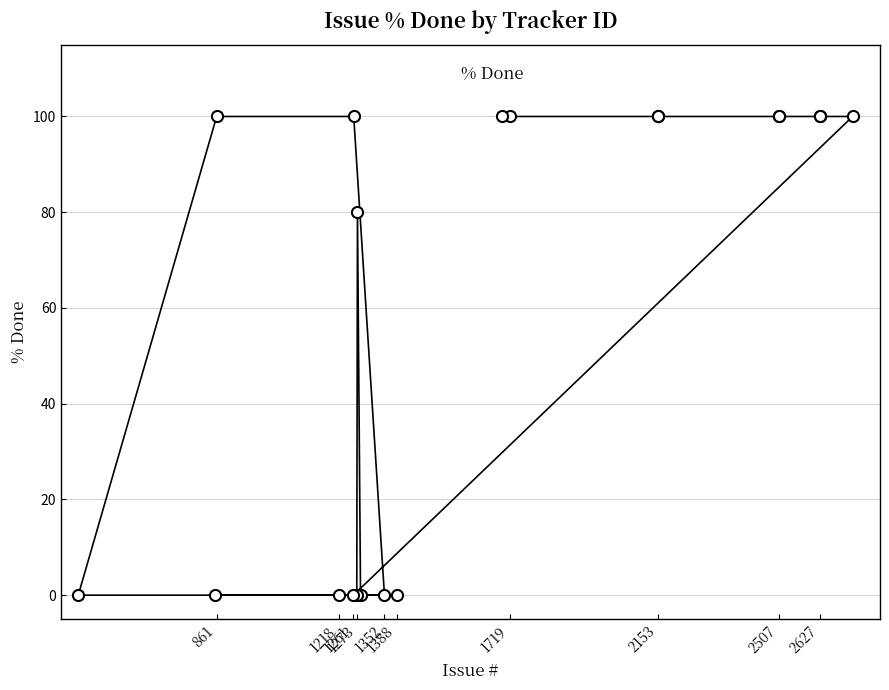

Count the values in the range 0 to 100.

20